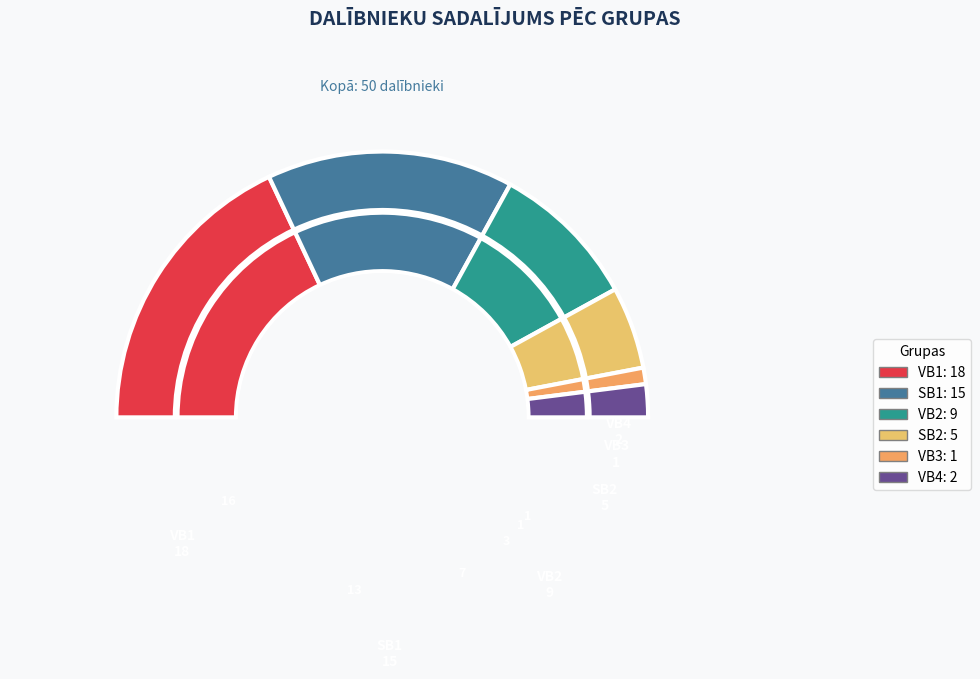

Combined, what portion of the pie is VB2 and SB2?

28.0%